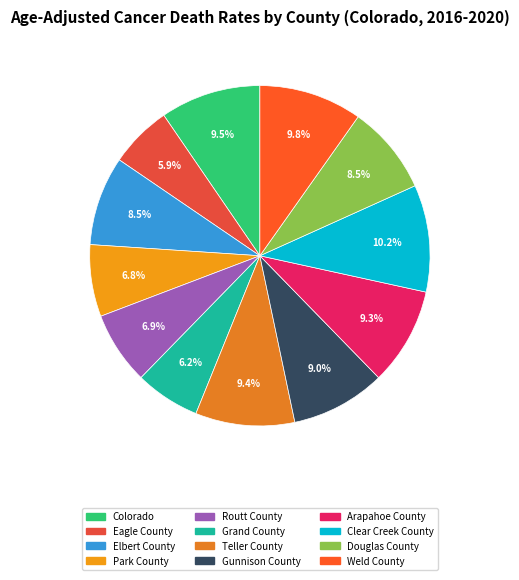

Which slice is the largest?

Clear Creek County